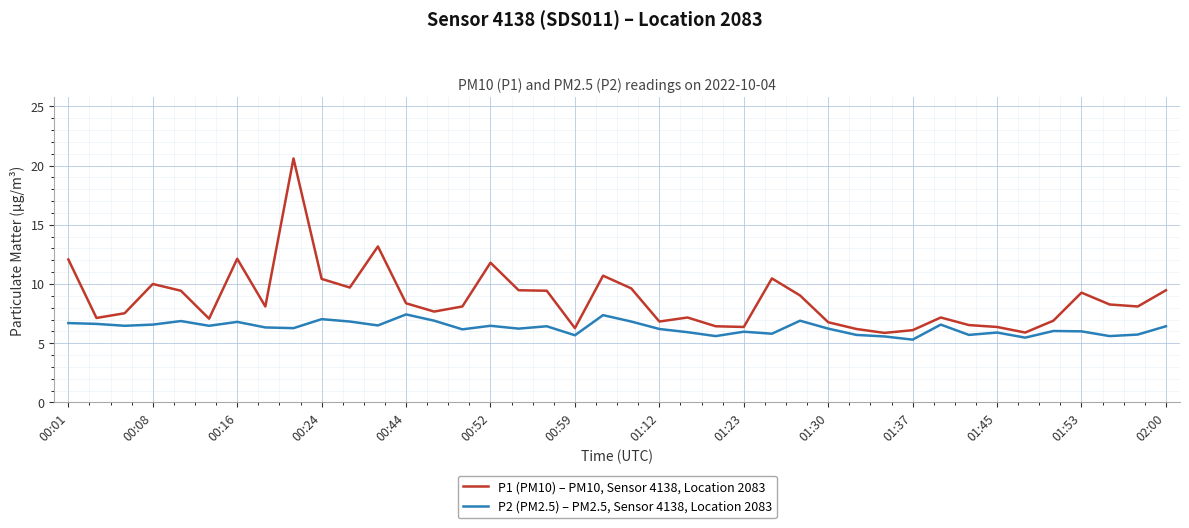

What is the minimum value shown in the chart?

5.3